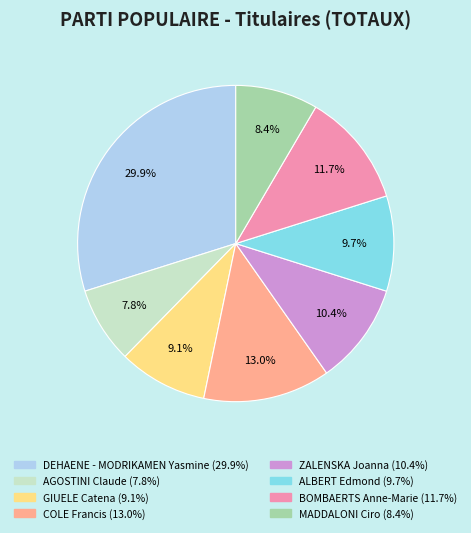

What is the smallest slice in the pie chart?

AGOSTINI Claude